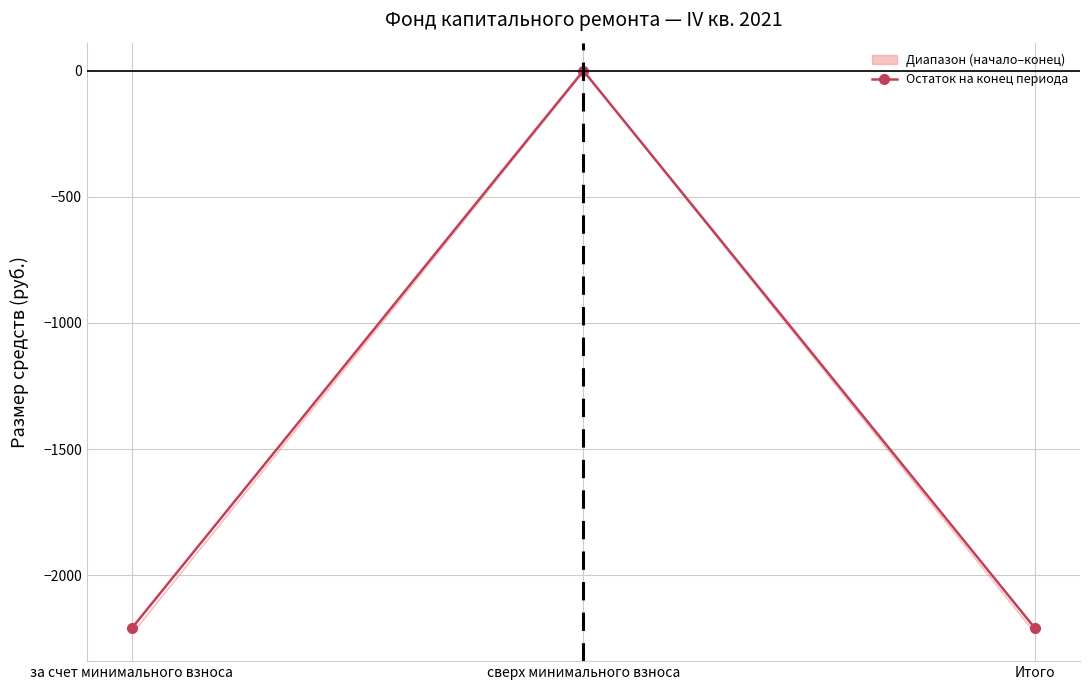

What is the value of the 1st point from the left?

-2210.1